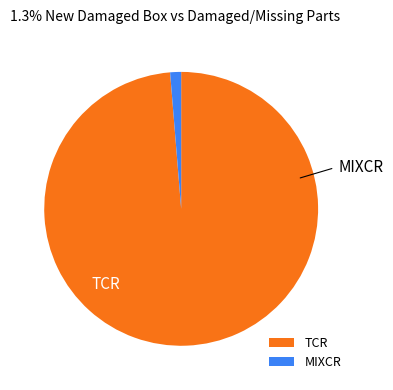

The TCR slice represents 91% of the pie. True or false?

False